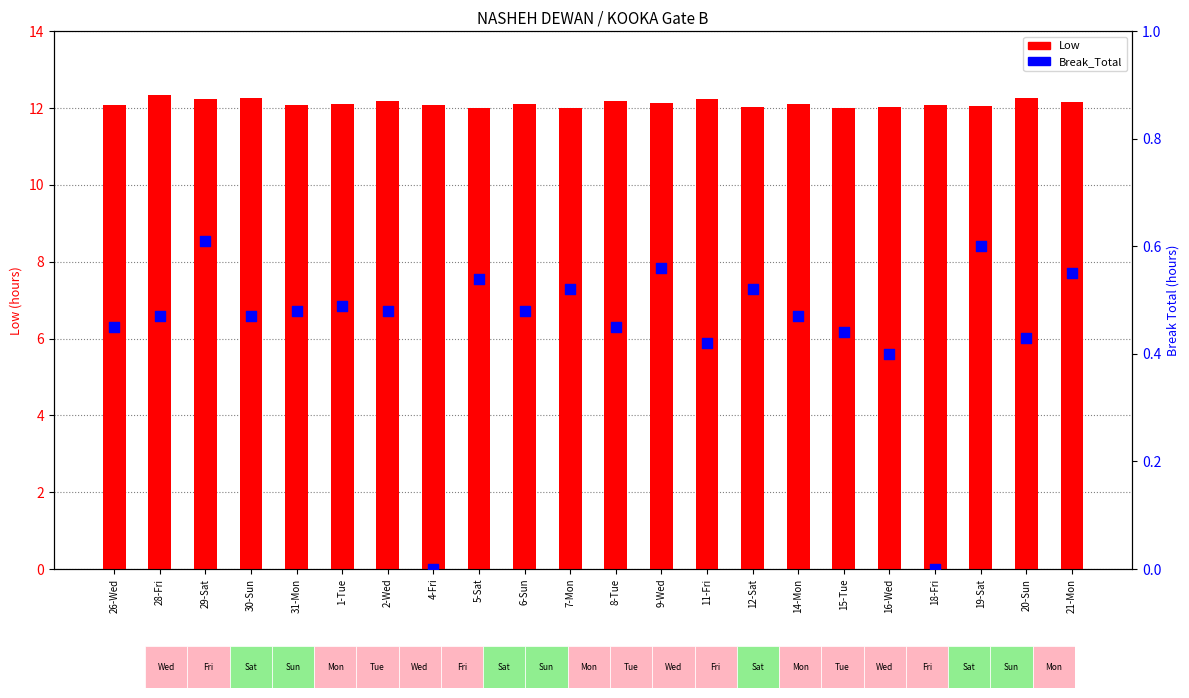

What is the total value across all series at 2-Wed?

12.7